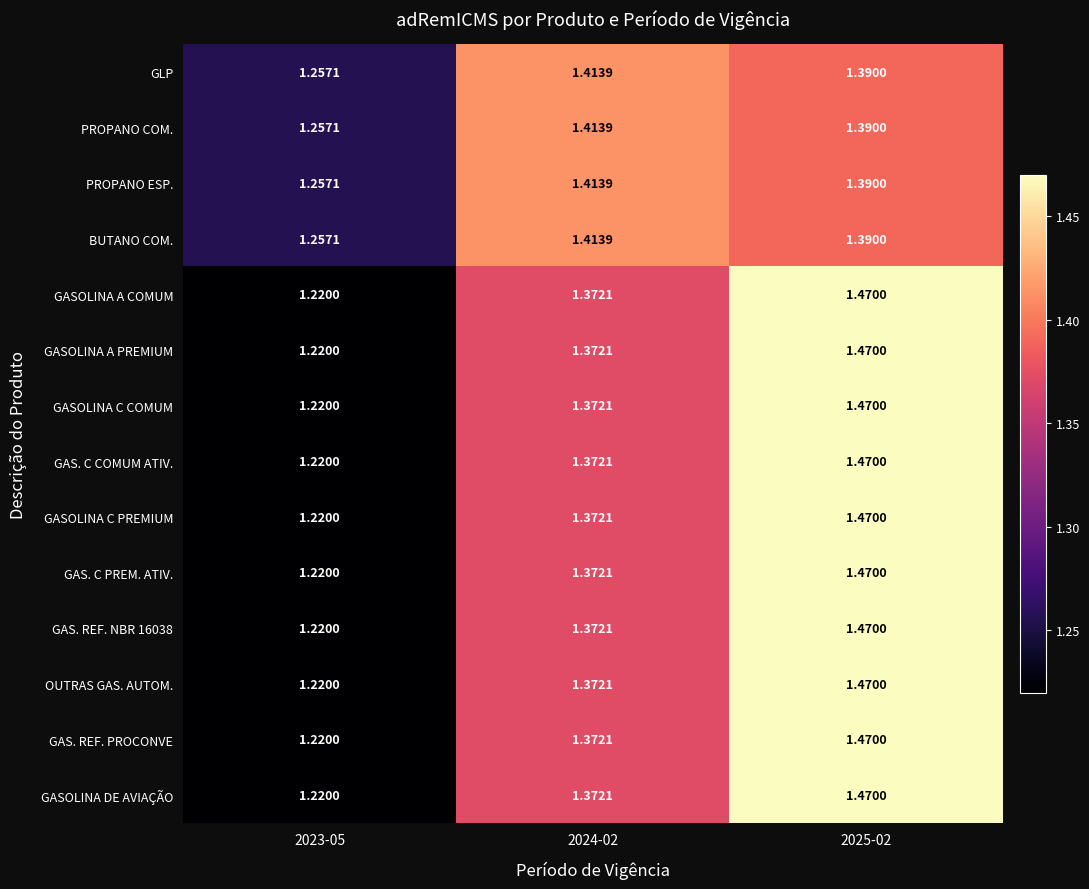

Is the value of GAS. C PREM. ATIV. at 2025-02 greater than the value of GAS. REF. NBR 16038 at 2023-05?

Yes